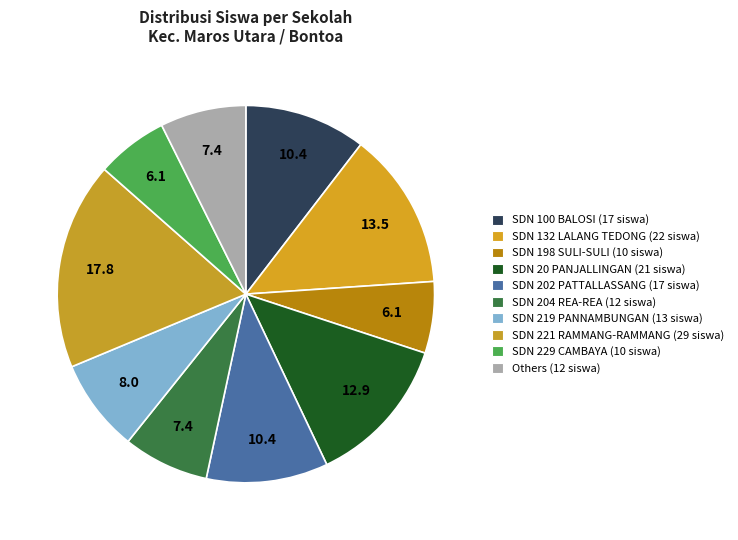

How many segments does this pie chart have?

10